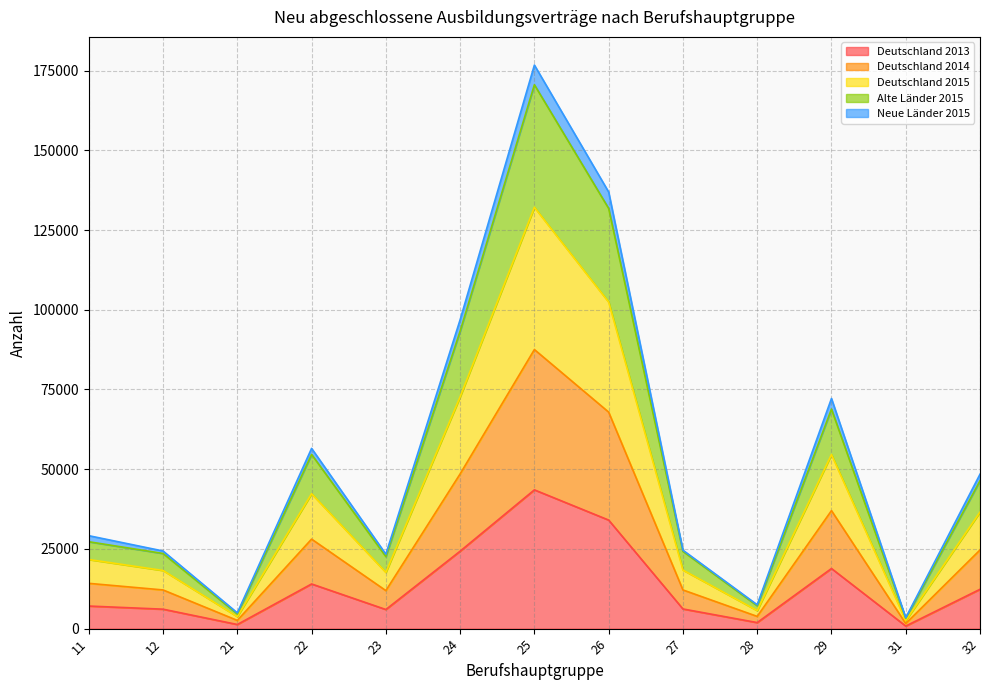

What is the value of the Alte Länder 2015 point at the 10th from the left?

7485